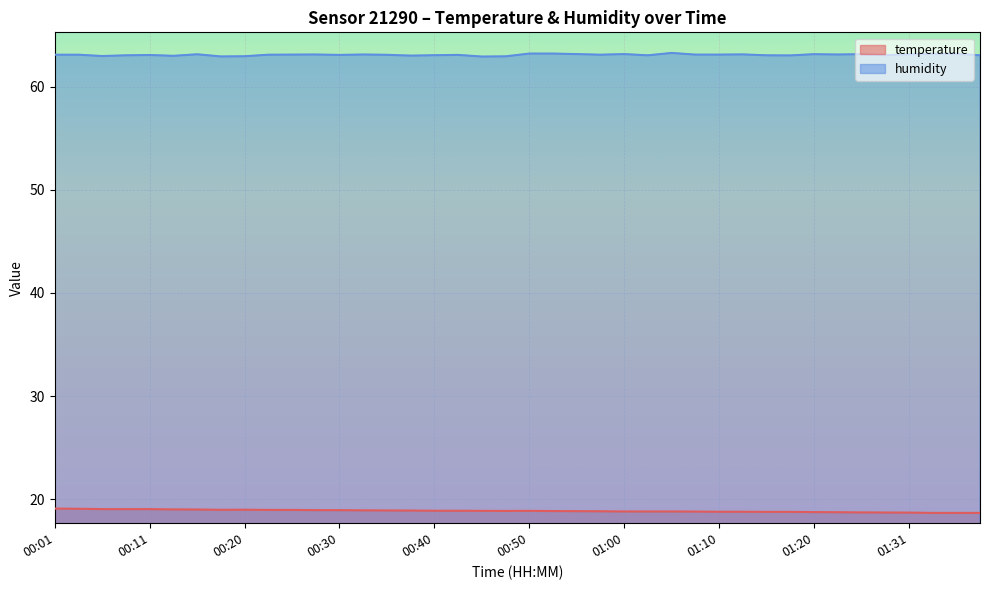

The humidity series shows 41.3 at 00:30. True or false?

False